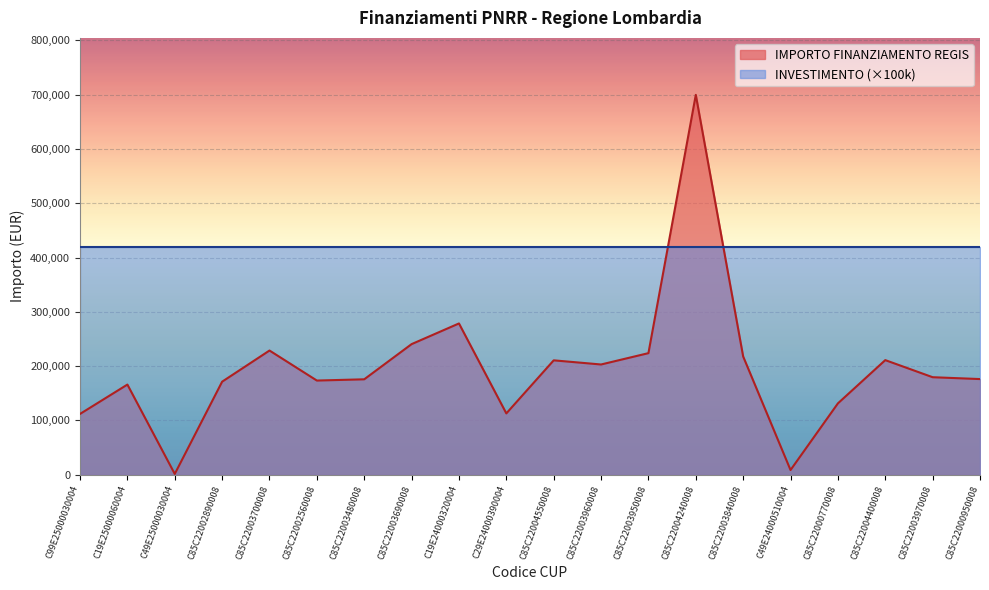

Does the chart display data point markers on the line(s)?

No